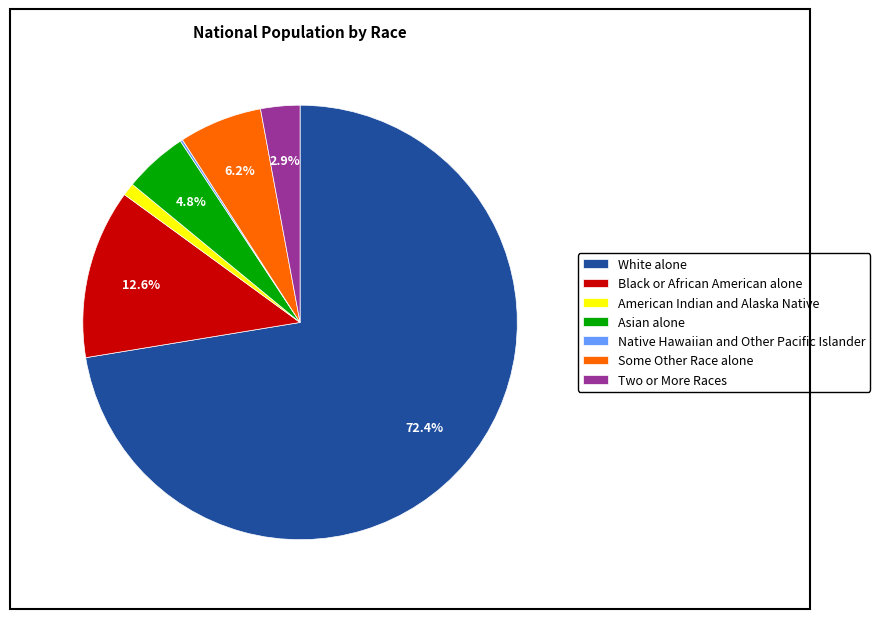

What percentage is the American Indian and Alaska Native slice, to the nearest percent?

1%